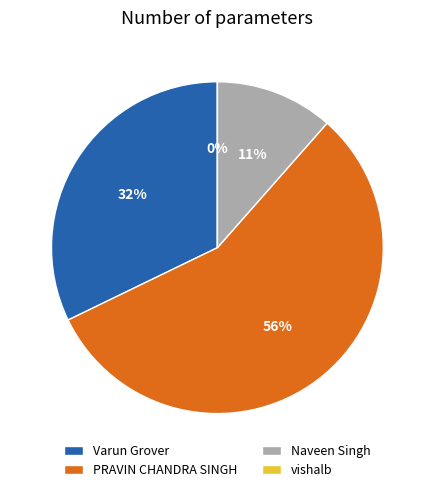

Count the number of slices in the pie.

4